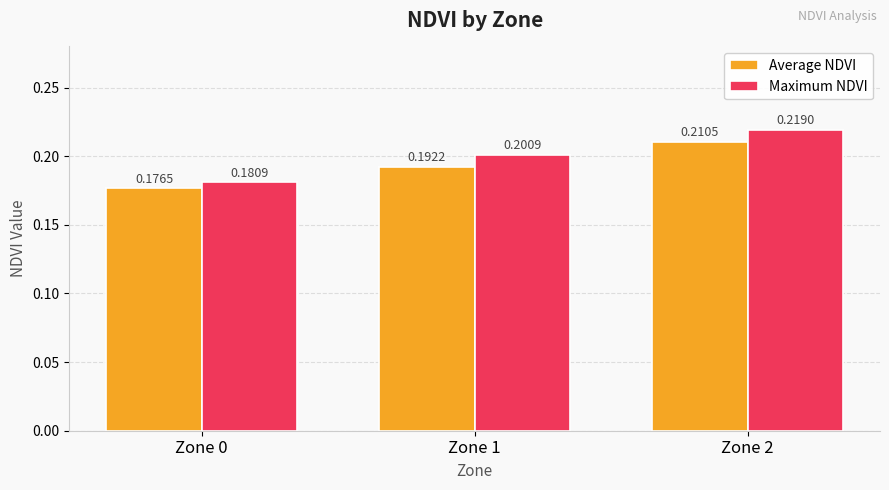

What is the sum of all Average NDVI values?

0.6